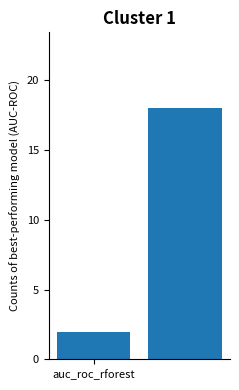

What is the average value?

10